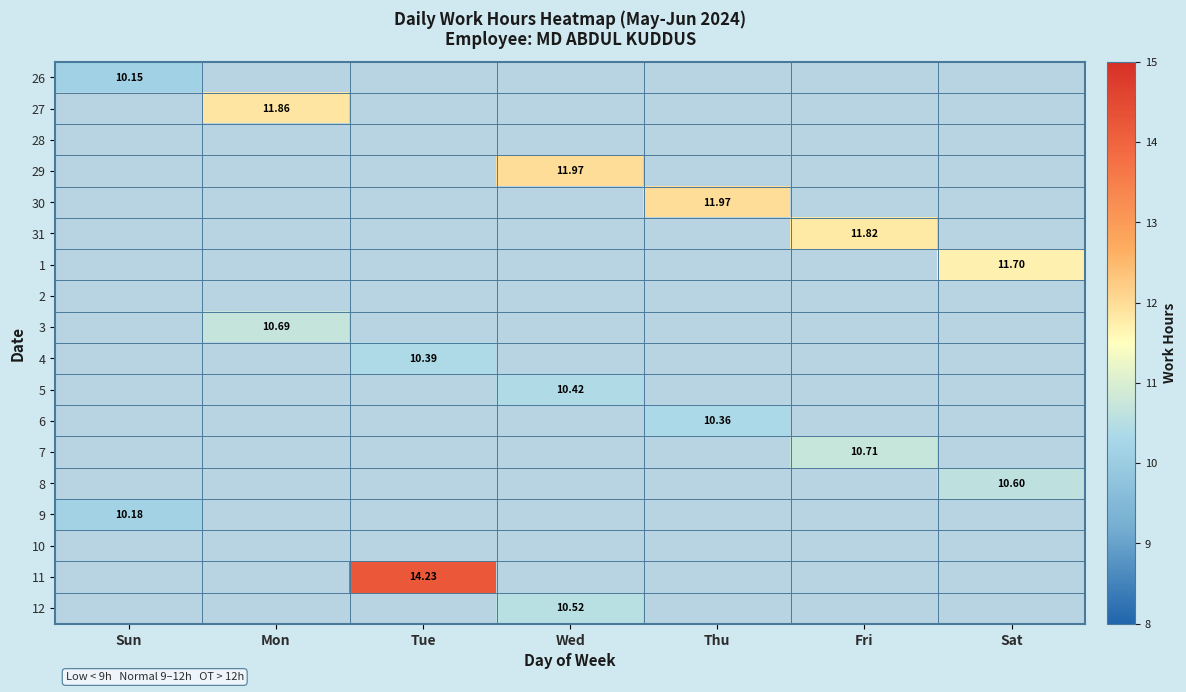

Which series has the widest spread of values?

11